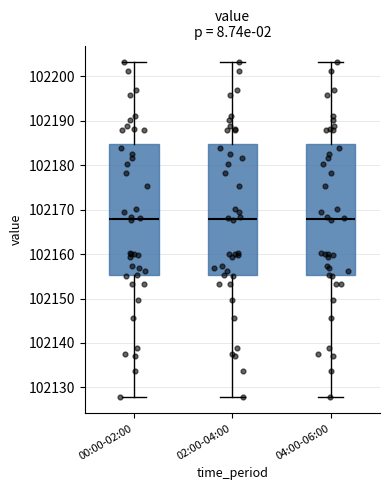

Where is the lower edge of the box for 04:00-06:00 on the y-axis? The values are not printed on the chart, so give them approximately, as read against the axis.

102155